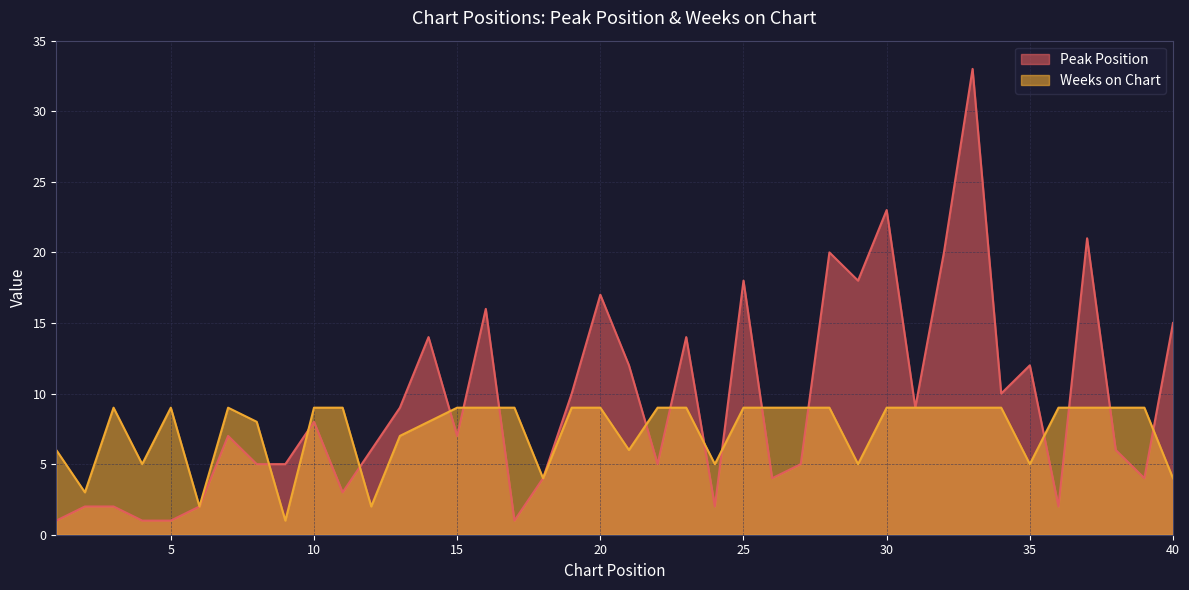

What is the difference between the maximum and minimum values in the Peak Position series?

32